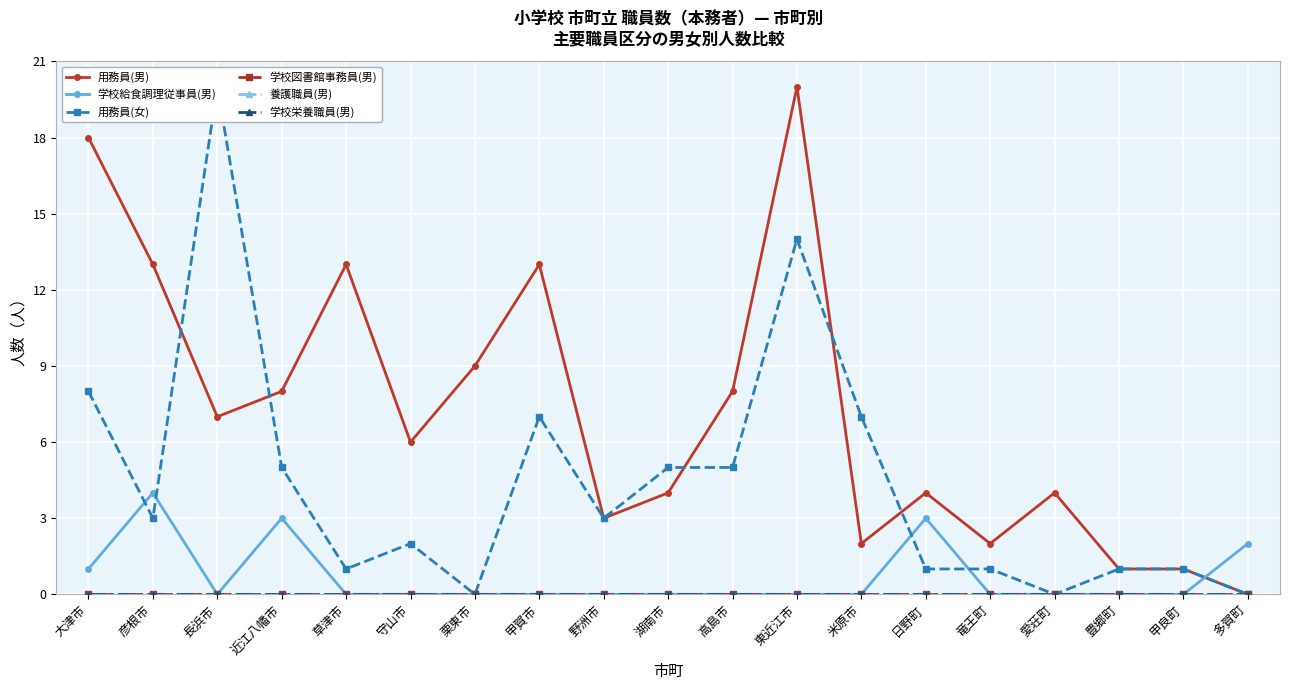

At which category does 学校給食調理従事員(男) reach its first local valley?

長浜市